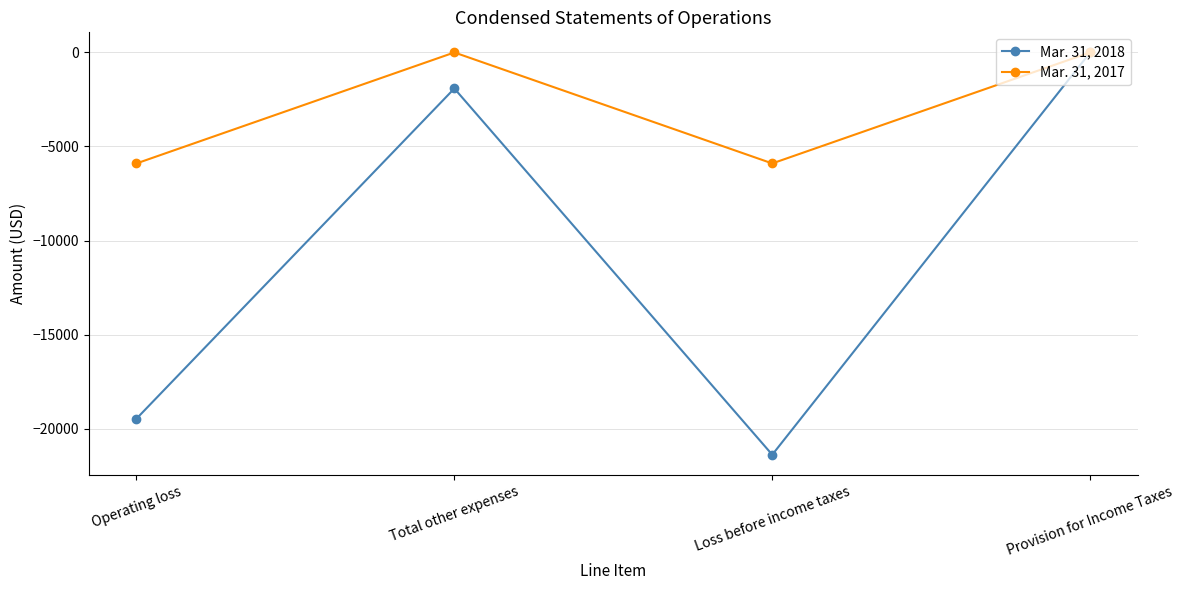

Which series has the largest total across all categories?

Mar. 31, 2017